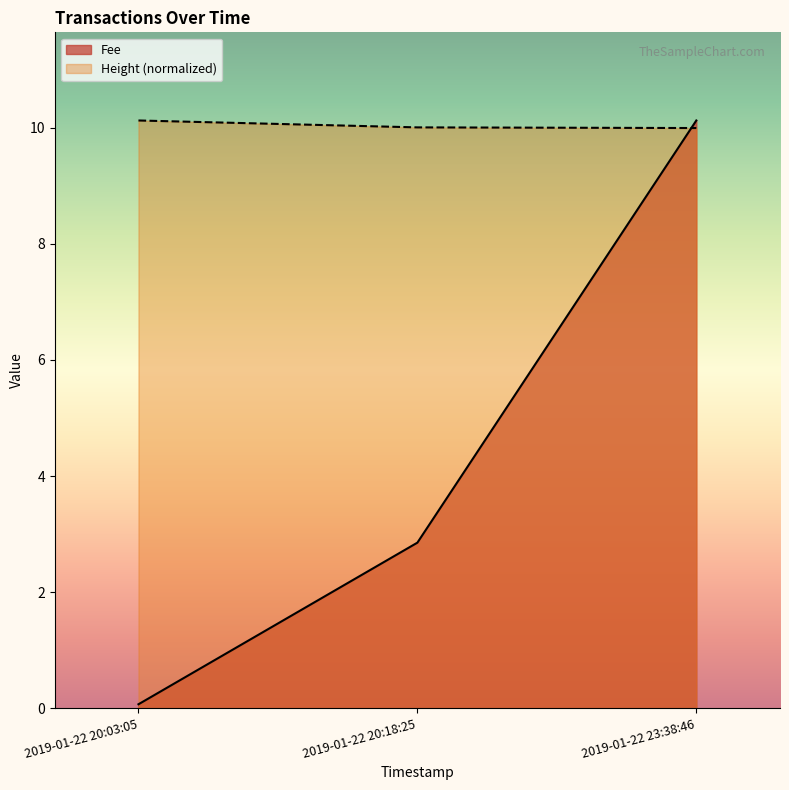

How many categories are shown in the chart?

3